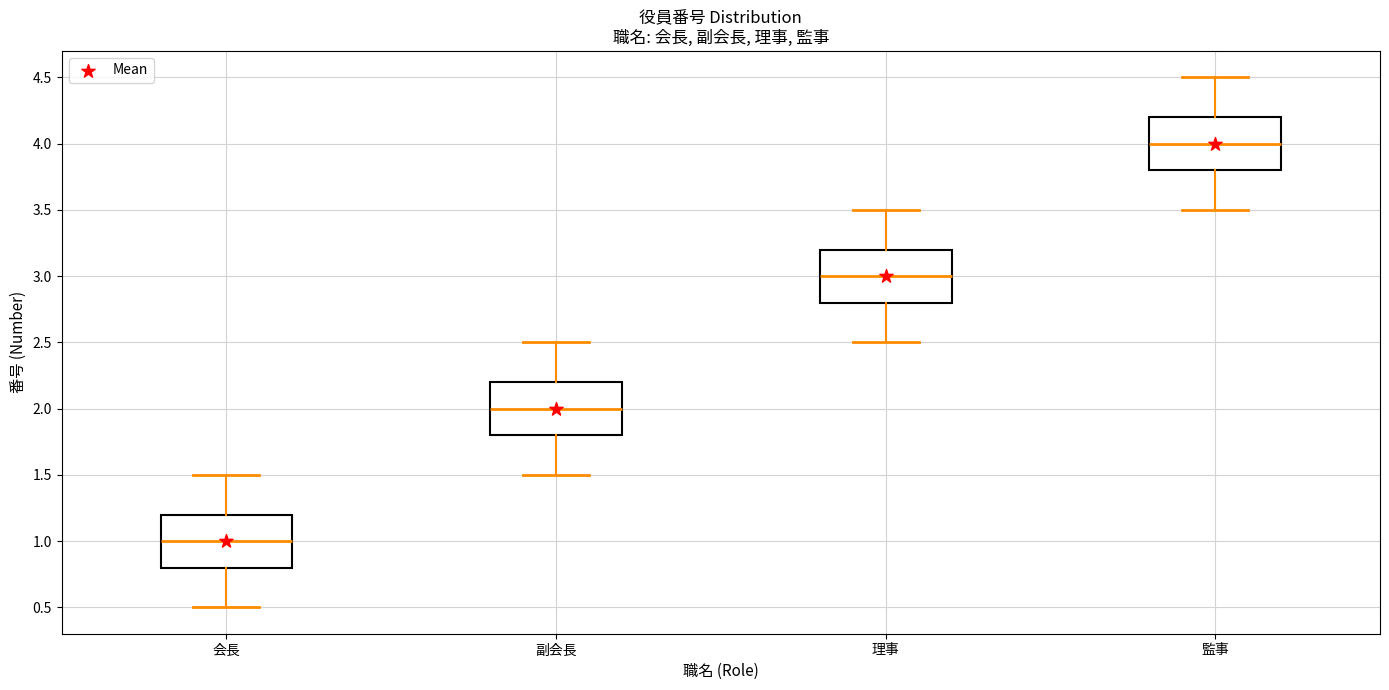

Which box has the lowest median line?

会長